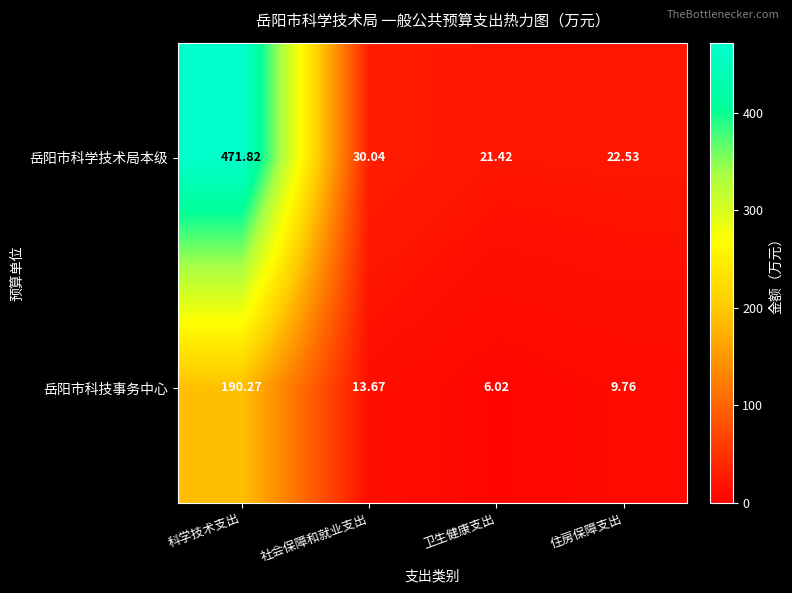

Which category has the lowest value in the 岳阳市科技事务中心 series?

卫生健康支出